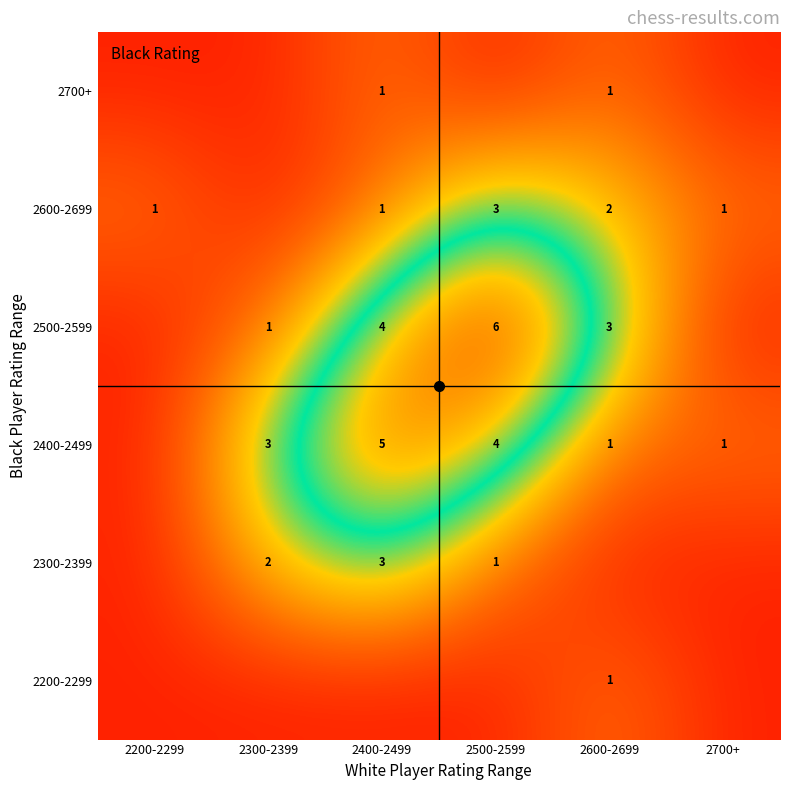

Is the value of 2500-2599 at 2600-2699 greater than the value of 2300-2399 at 2700+?

Yes